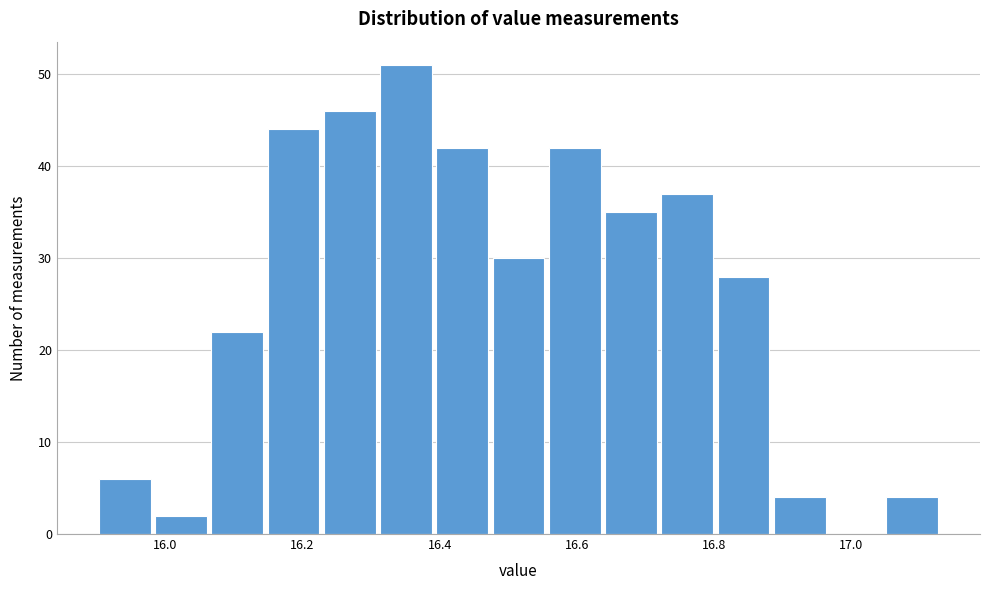

Reading left to right, list every bar in this chart as the range it spans on the x-axis followed by its height. Neither the bar edges nor the heights are printed on the chart, so give them approximately, as read against the axes.

15.900 to 15.982: 6
15.982 to 16.064: 2
16.064 to 16.146: 22
16.146 to 16.228: 44
16.228 to 16.310: 46
16.310 to 16.392: 51
16.392 to 16.474: 42
16.474 to 16.556: 30
16.556 to 16.638: 42
16.638 to 16.720: 35
16.720 to 16.802: 37
16.802 to 16.884: 28
16.884 to 16.966: 4
16.966 to 17.048: 0
17.048 to 17.130: 4